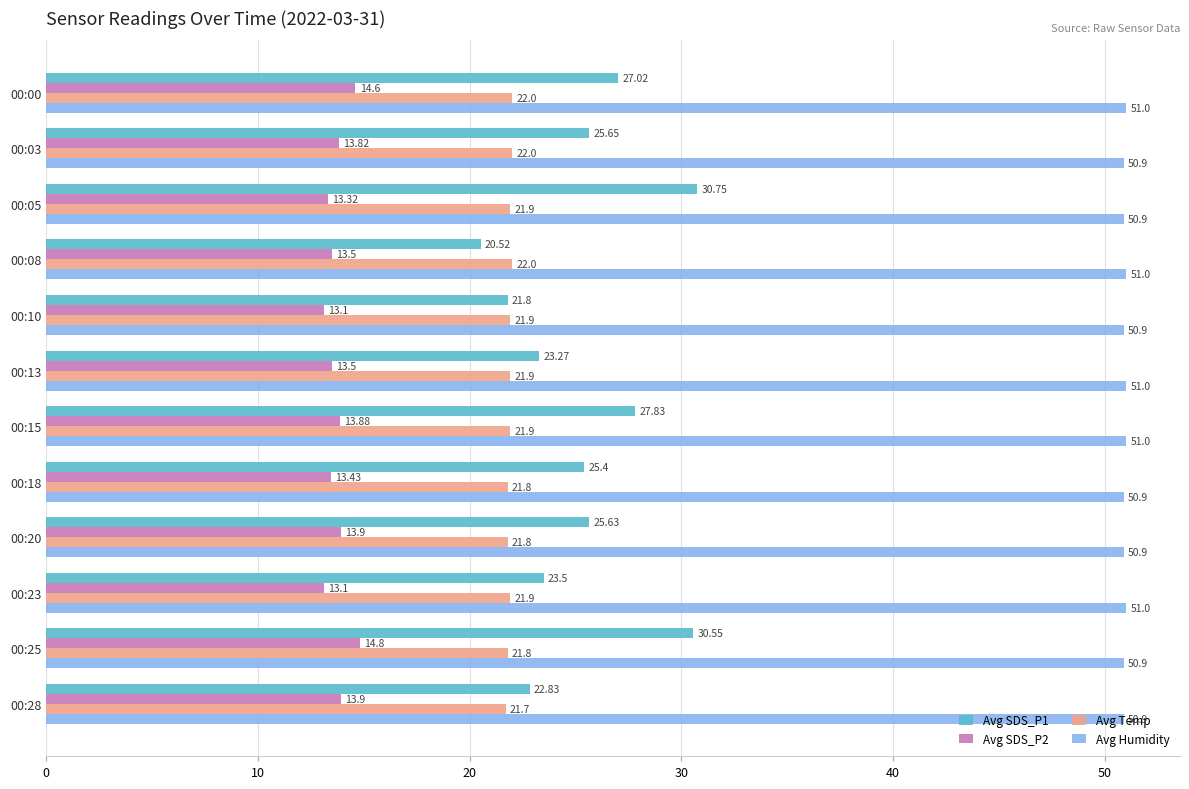

What is the sum of all Avg Humidity values?

611.3